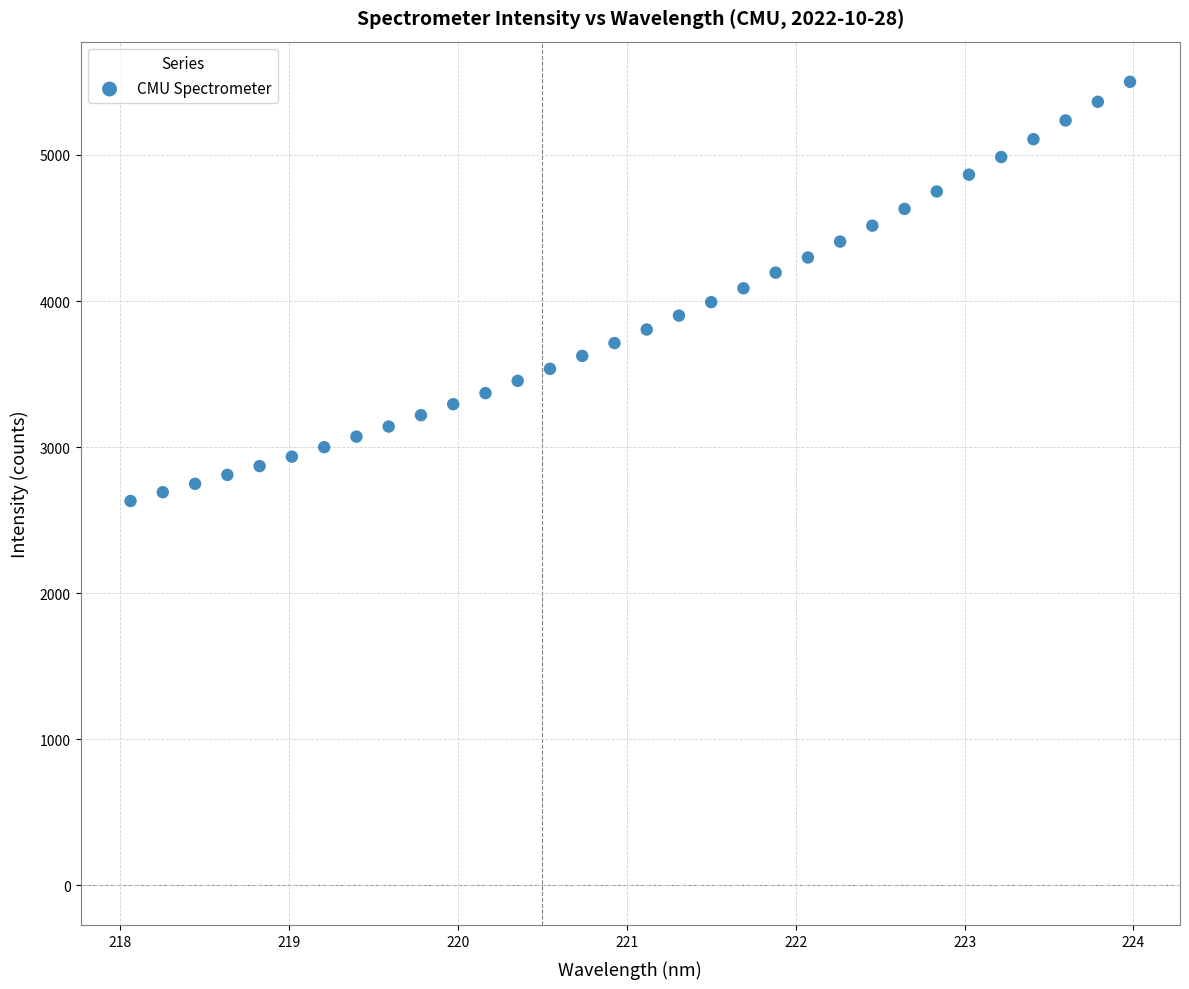

What is the range of Y values (max minus min)?

2869.9